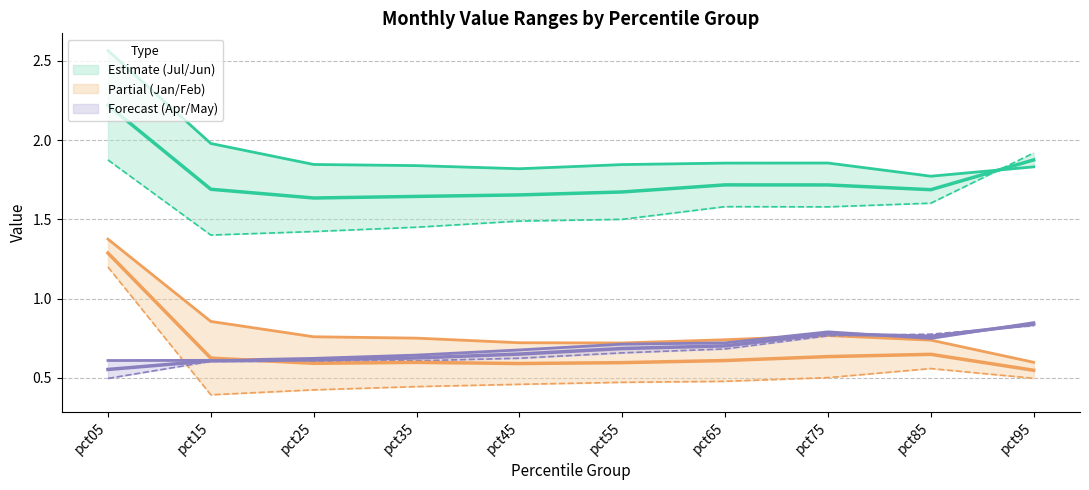

Rank the categories by Jan value from highest to lowest.

pct05, pct15, pct75, pct25, pct35, pct65, pct85, pct45, pct55, pct95